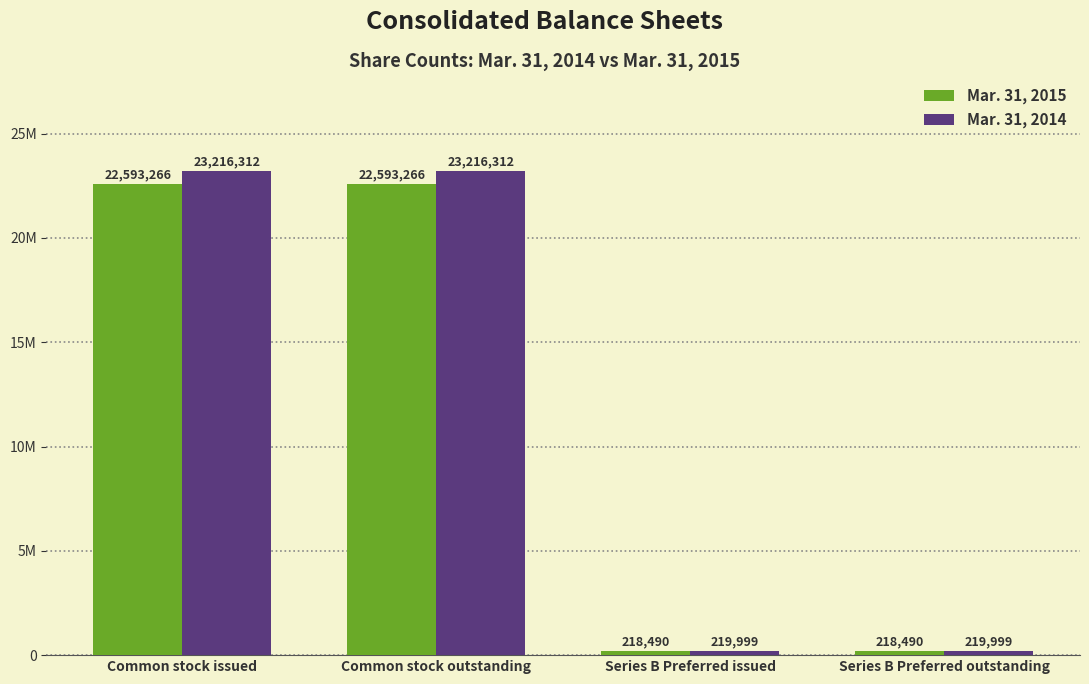

Are the bars grouped side by side (vs. stacked)?

Yes